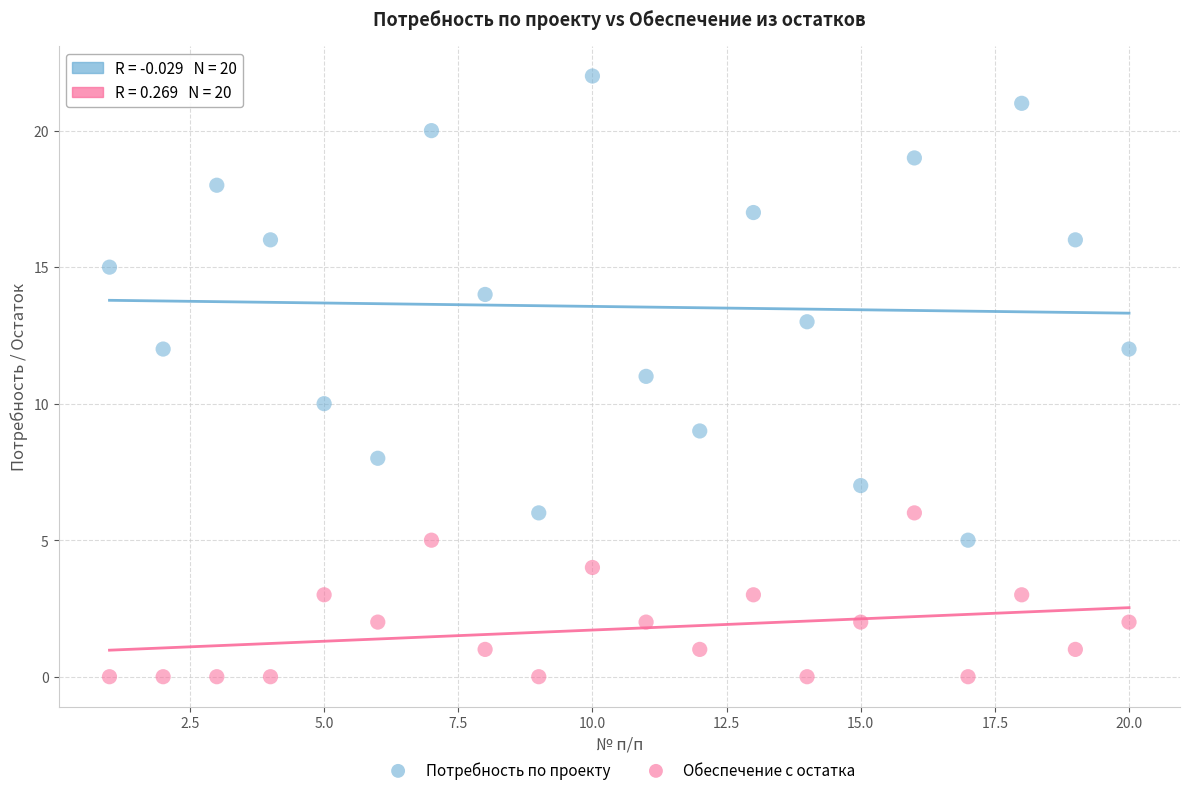

Which series has the widest spread of Y values?

Потребность по проекту